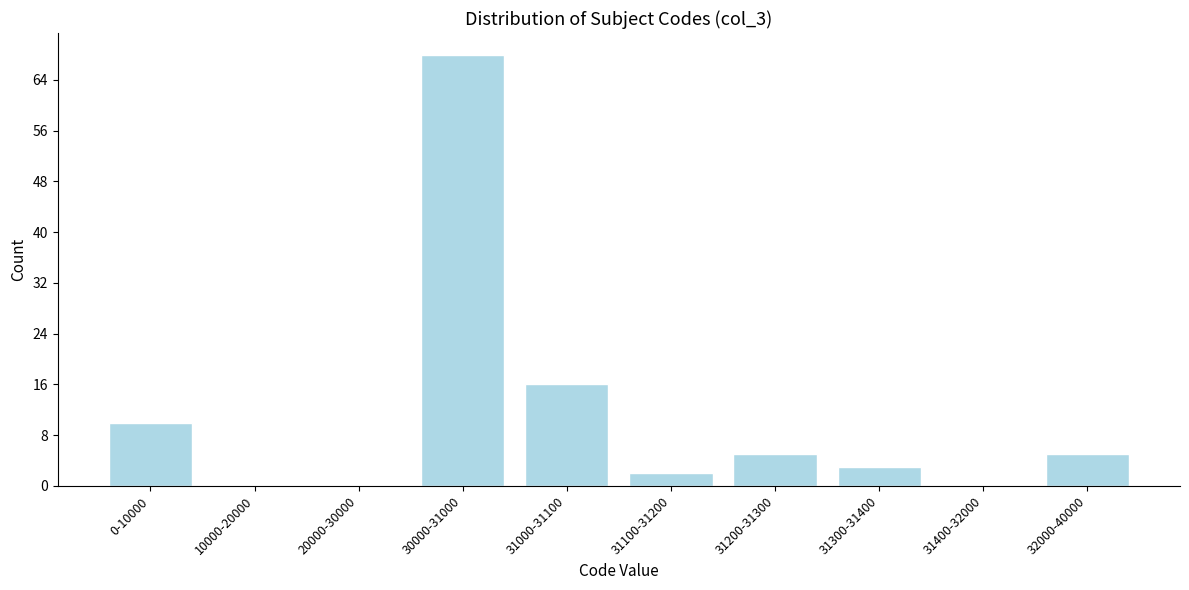

Reading left to right, extract all data points from this chart.

0-10000=10	10000-20000=0	20000-30000=0	30000-31000=68	31000-31100=16	31100-31200=2	31200-31300=5	31300-31400=3	31400-32000=0	32000-40000=5